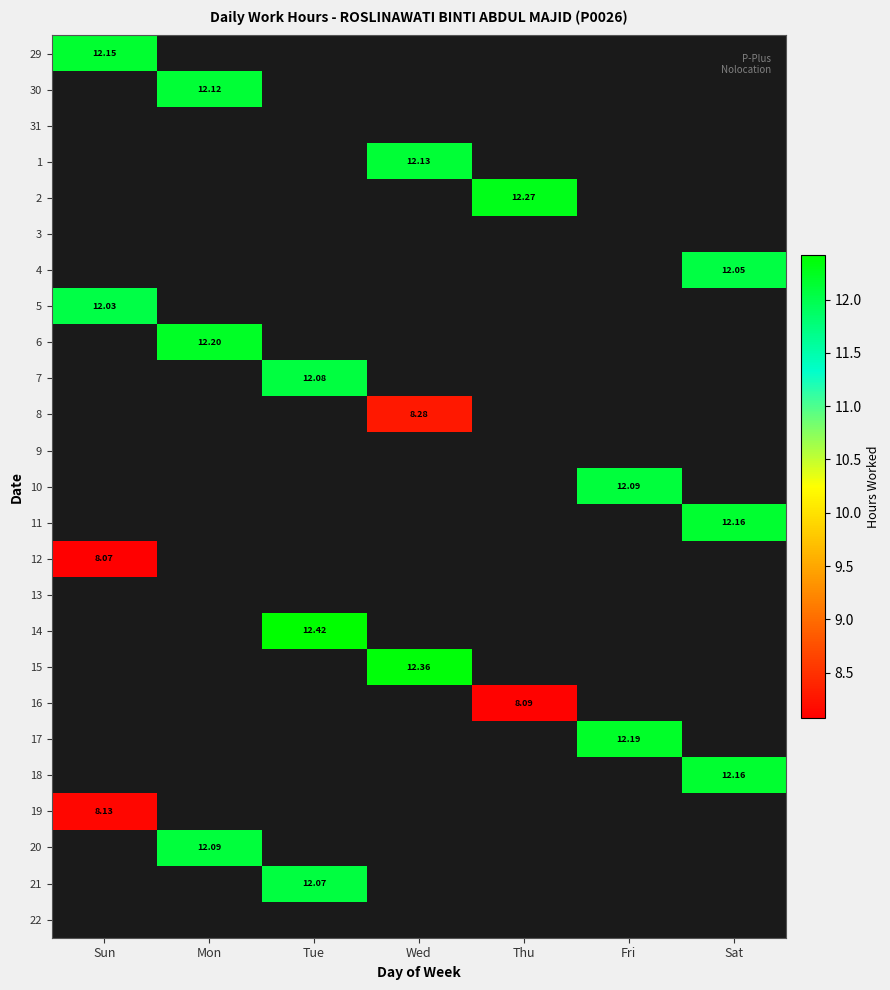

What is the total value across all series at Sun?

40.4